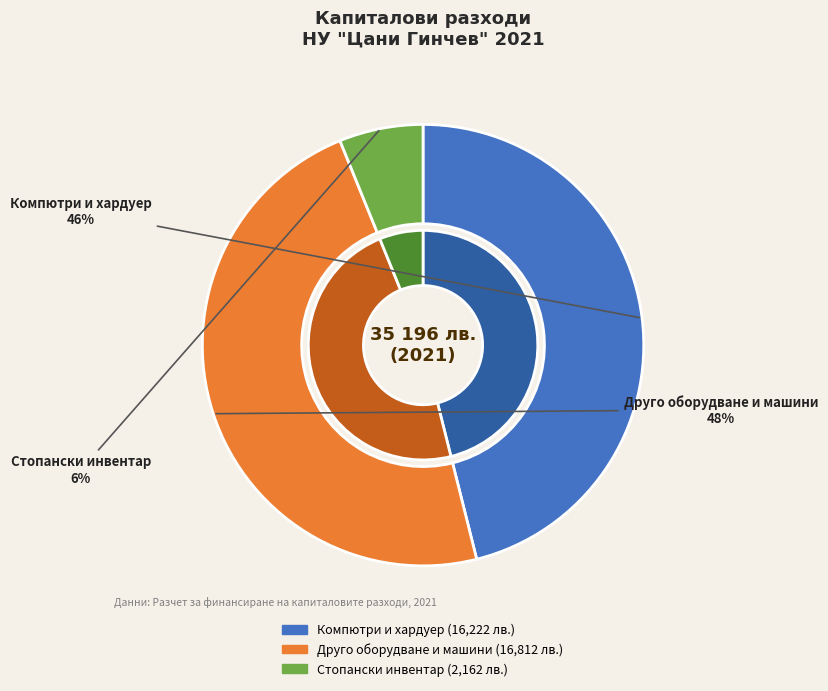

How many segments does this pie chart have?

3